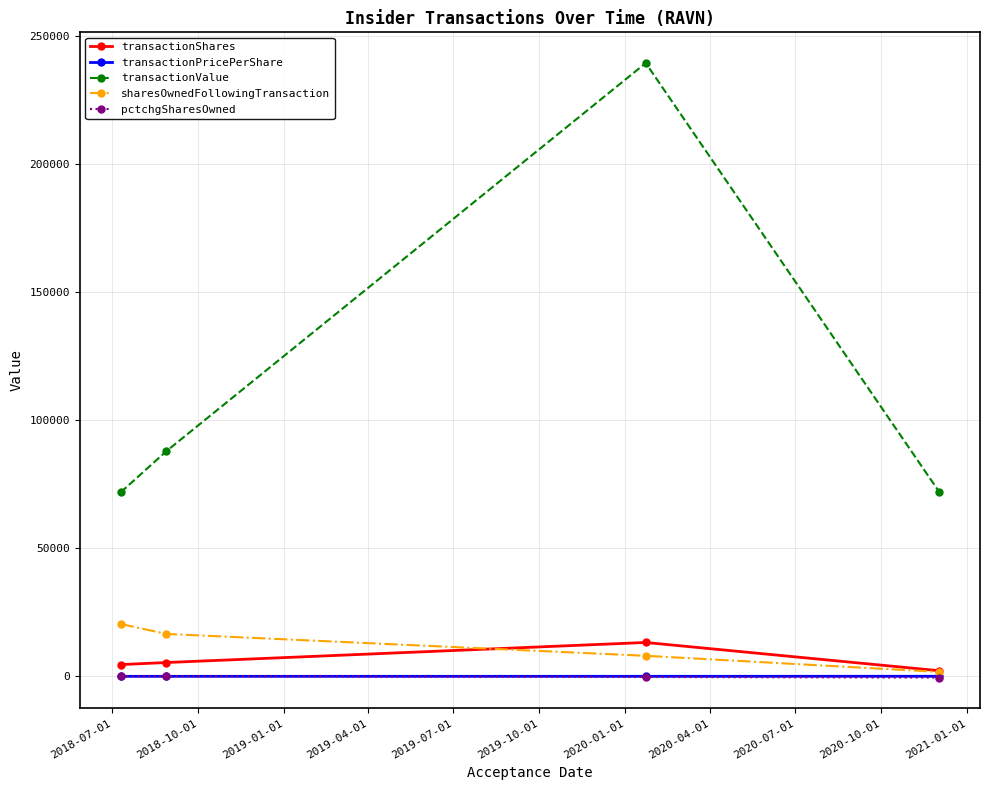

What is the maximum value for sharesOwnedFollowingTransaction?

20429.0